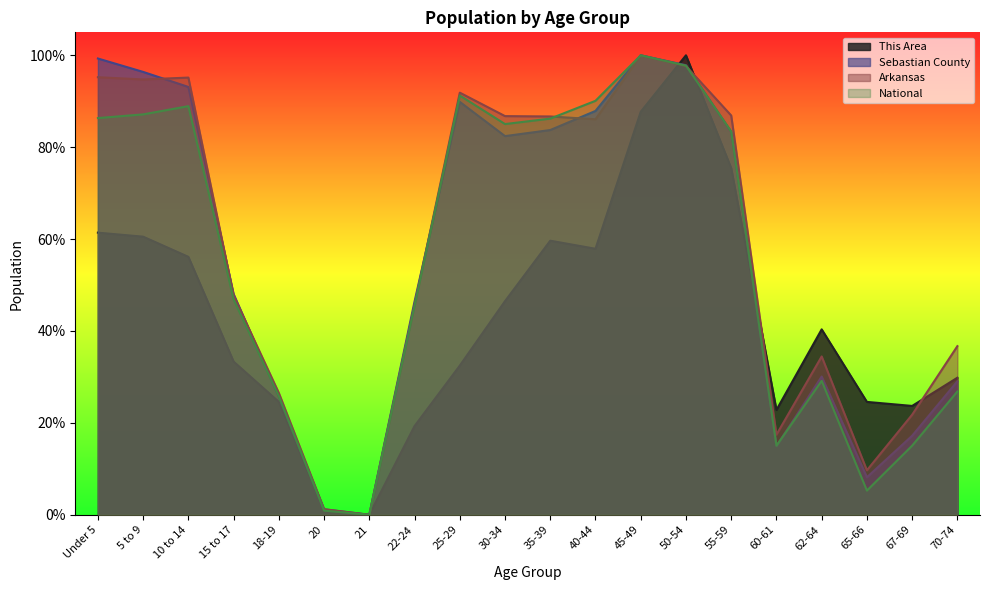

At 10 to 14, list the series in order from smallest to largest.

This Area, National, Sebastian County, Arkansas